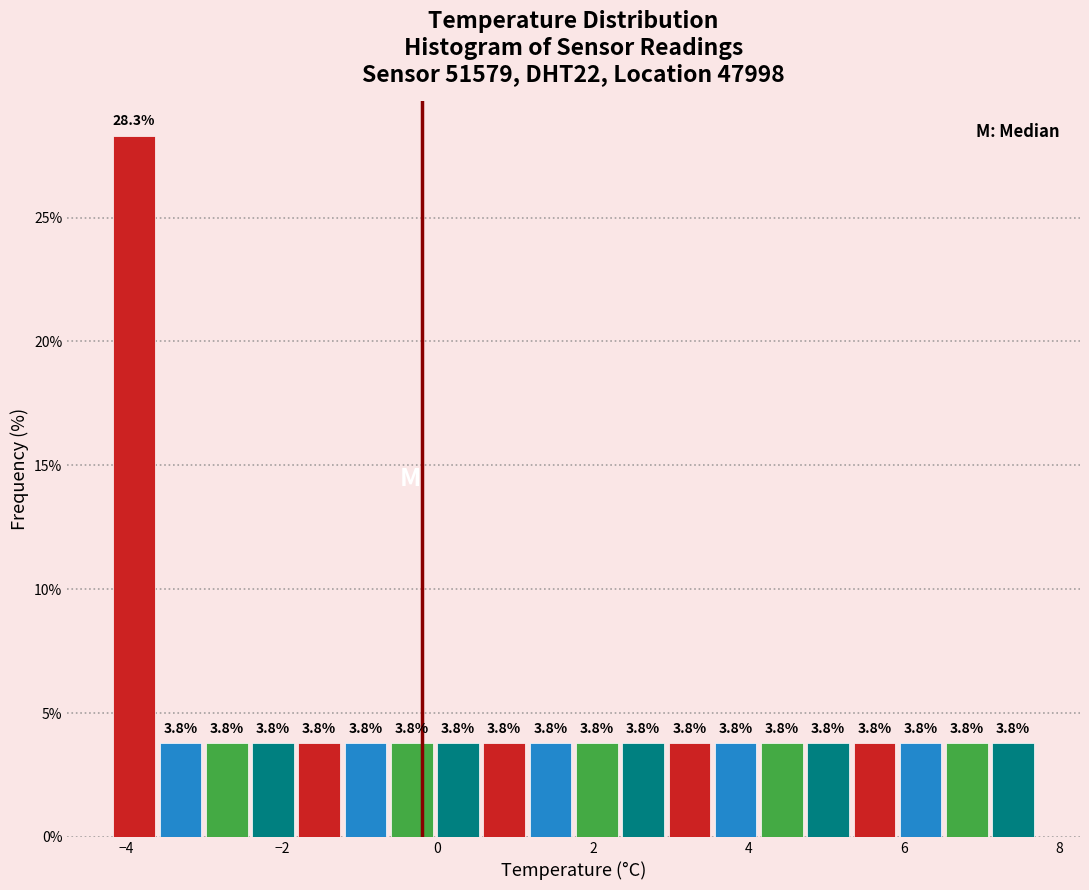

Around what value on the x-axis is the tallest bar? Give the approximate position of its centre, as read against the axis.

-4.0